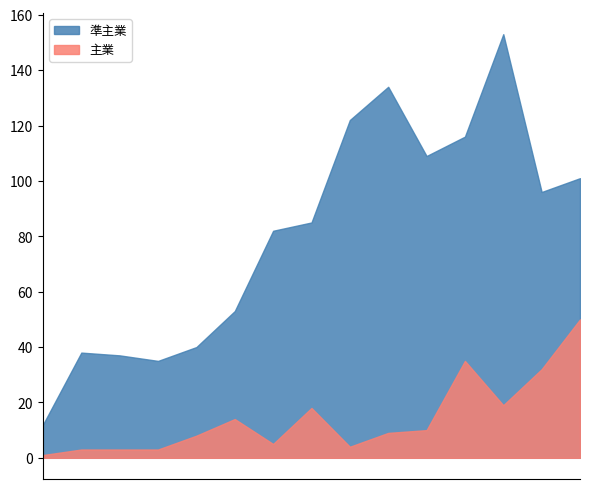

Which series has the largest total across all categories?

準主業